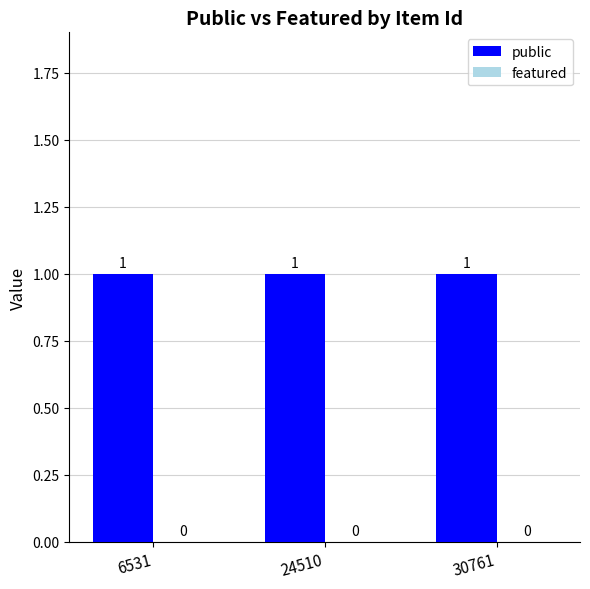

What are all the series names shown in the legend?

public, featured